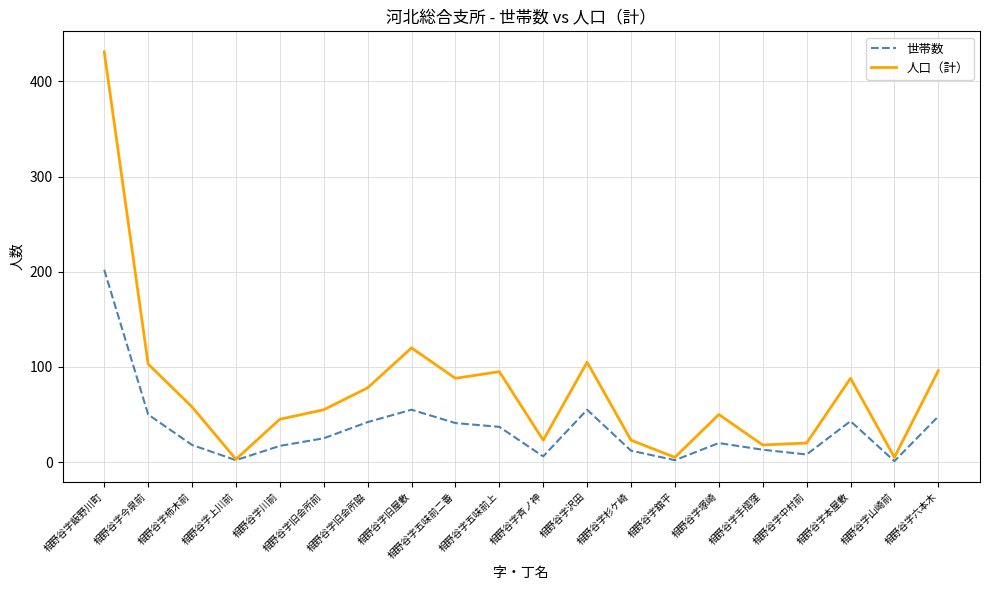

What are all the series names shown in the legend?

世帯数, 人口（計）